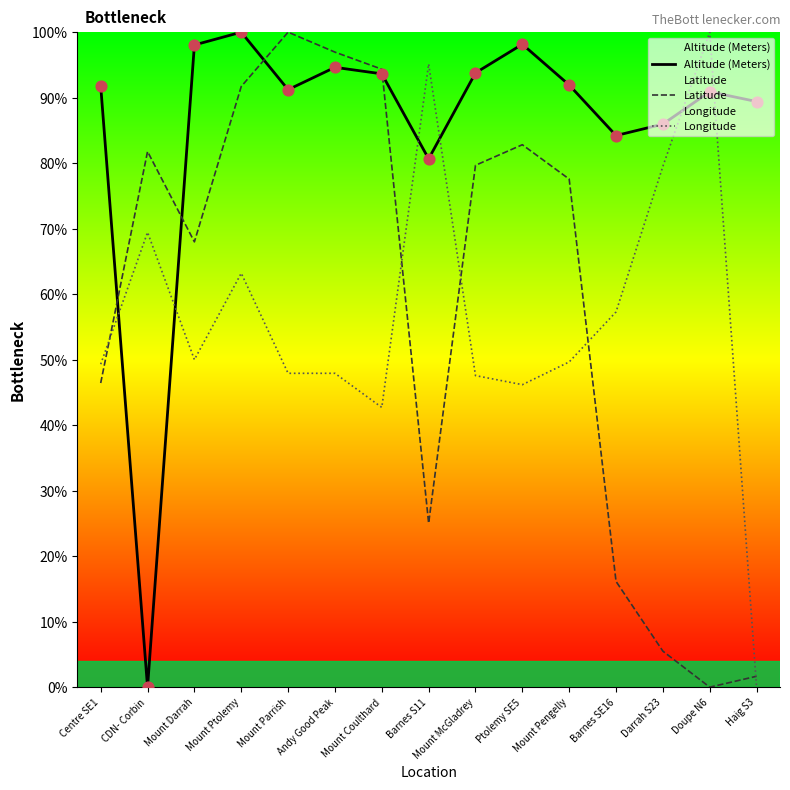

Which series has the widest spread of Y values?

Altitude (Meters)